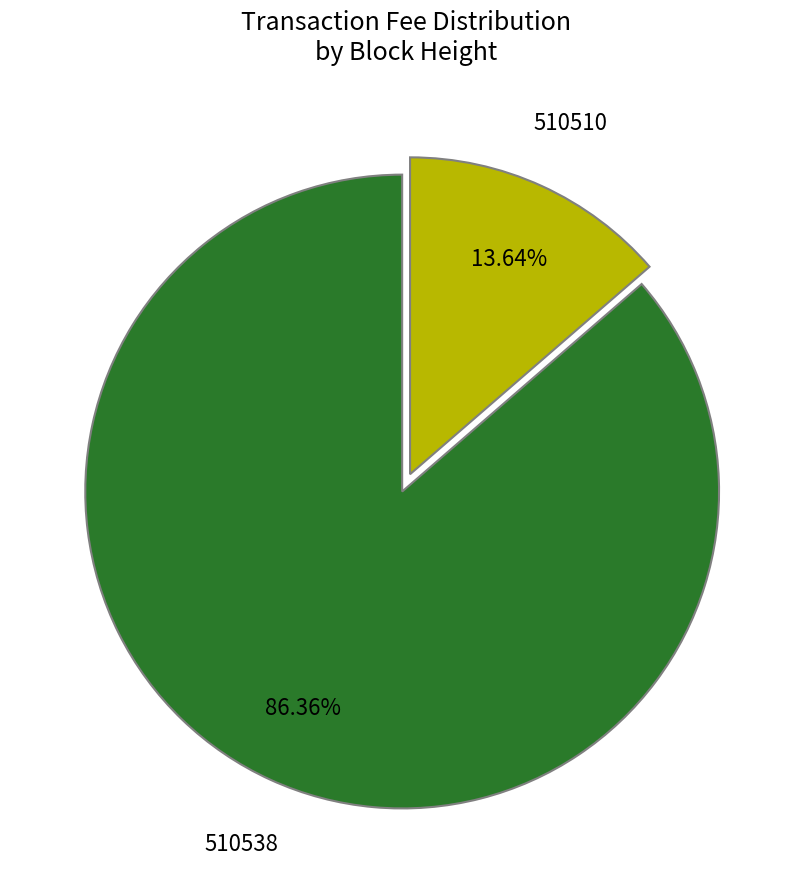

Is there any slice that represents more than half of the pie?

Yes